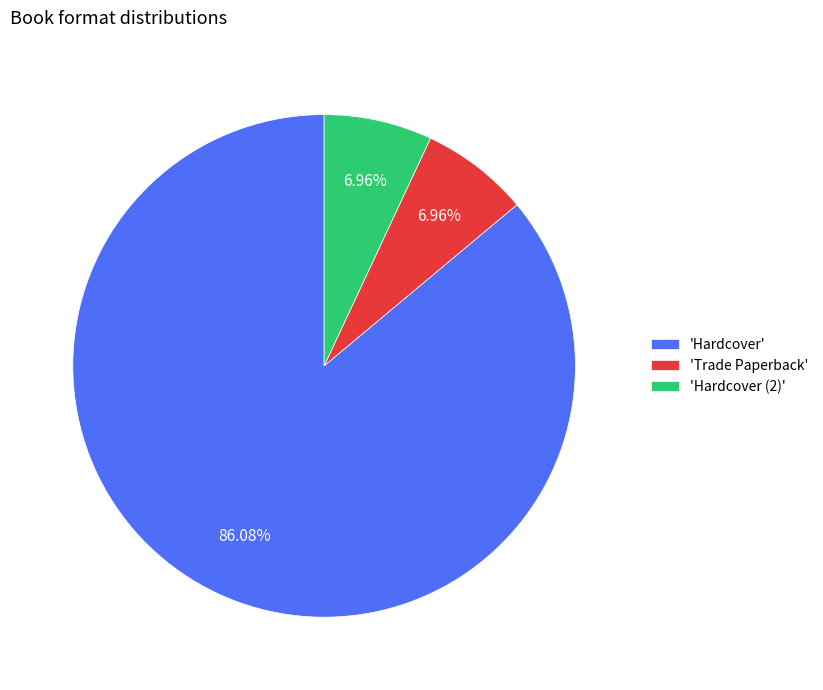

Approximately how many times larger is the value at 'Hardcover (2)' compared to 'Trade Paperback'?

1.0